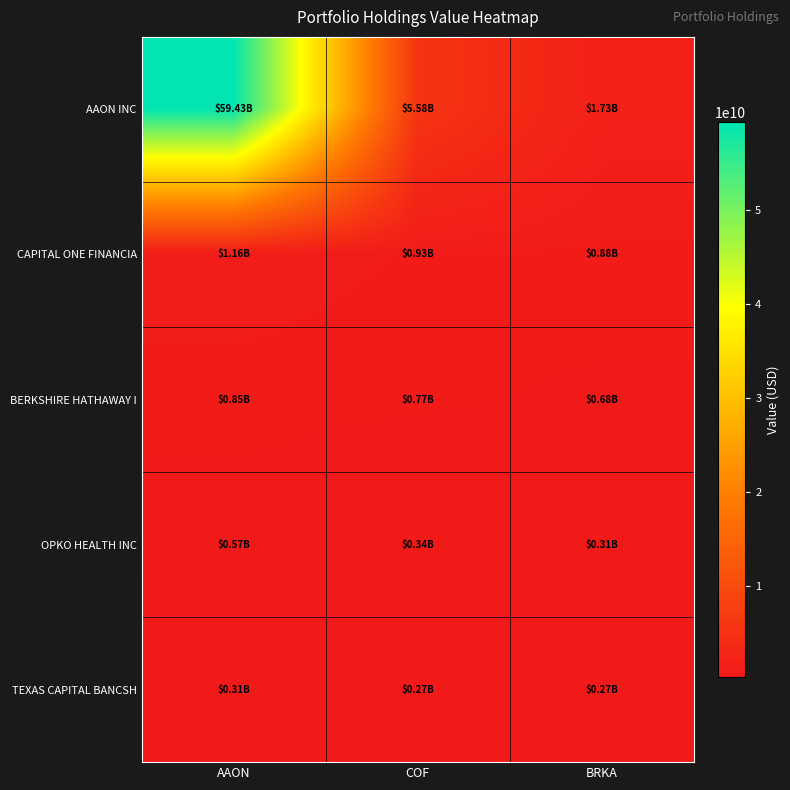

At which category does the chart reach its minimum across all series?

COF